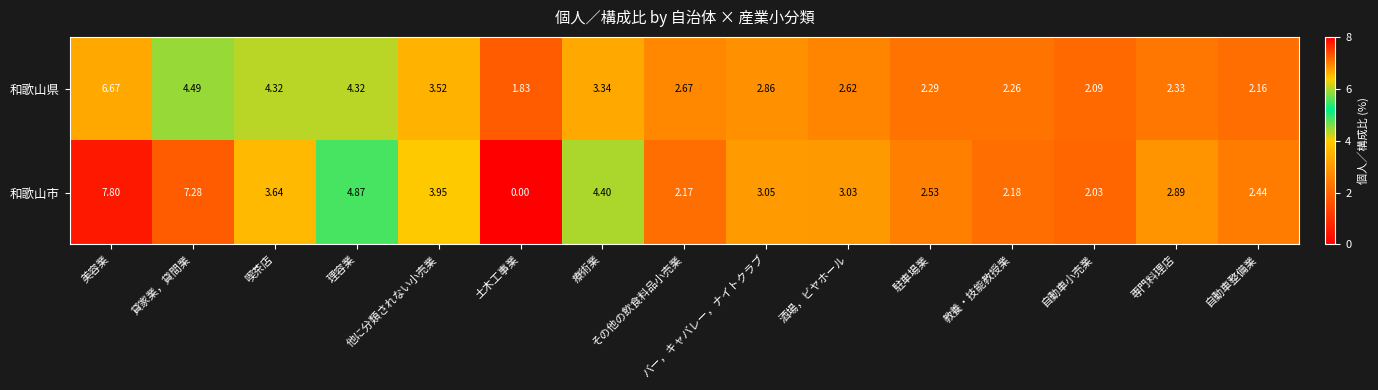

List the series in order of their overall mean, lowest first.

和歌山県, 和歌山市